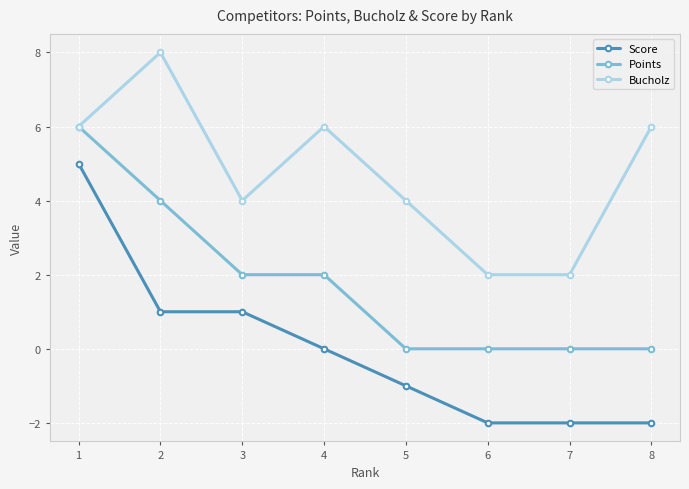

What is the sum of the Bucholz values at 5 and 7?

6